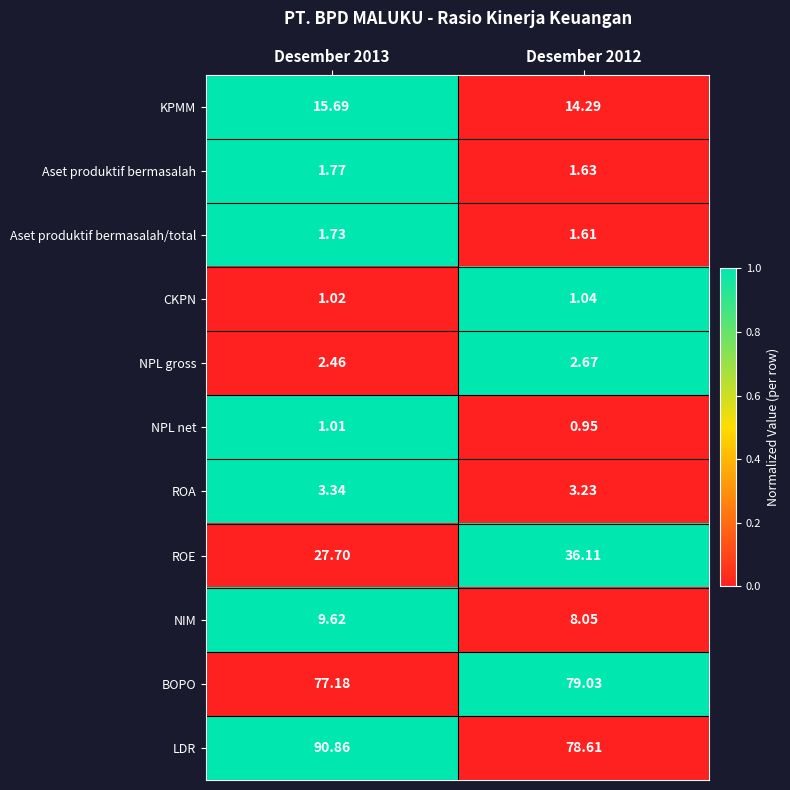

Which series has the largest total across all categories?

LDR